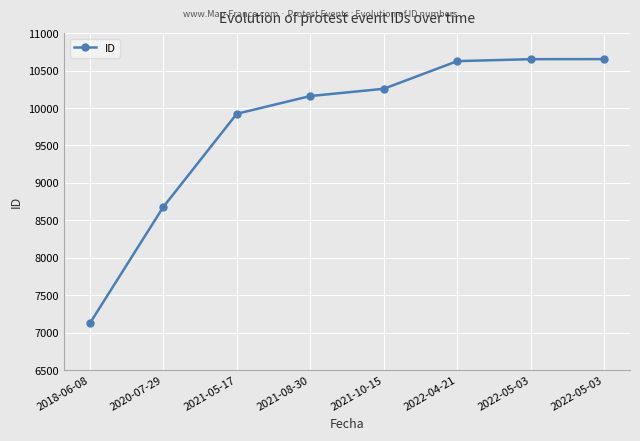

What is the label of the 4th point from the left?

2021-08-30